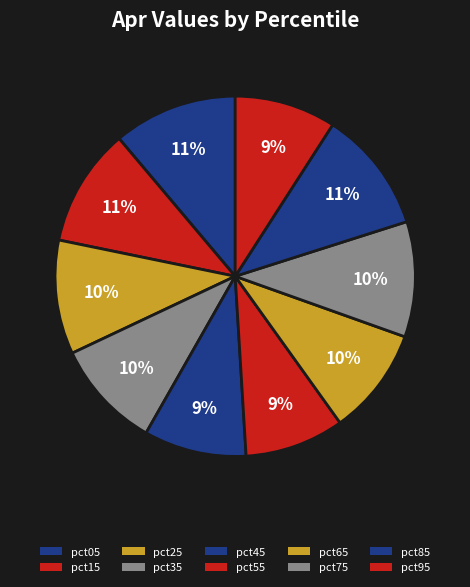

Combined, what portion of the pie is pct05 and pct65?

20.8%